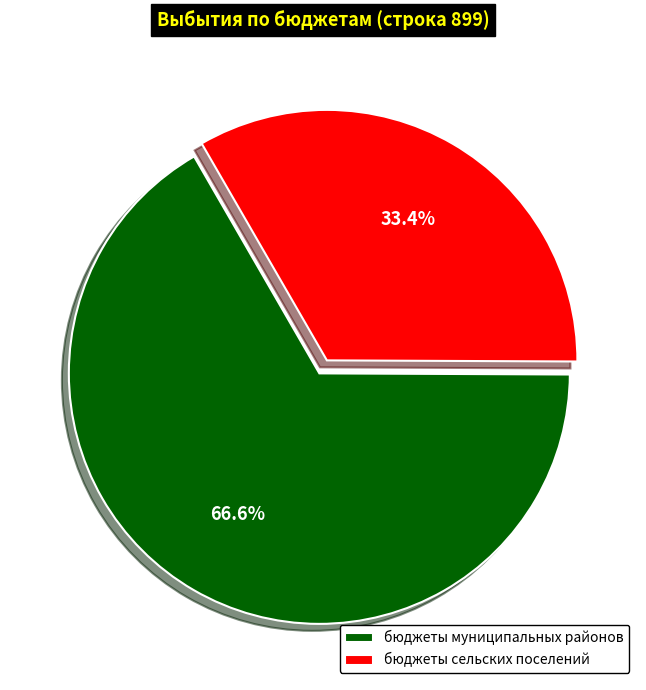

Is there any slice that represents more than half of the pie?

Yes